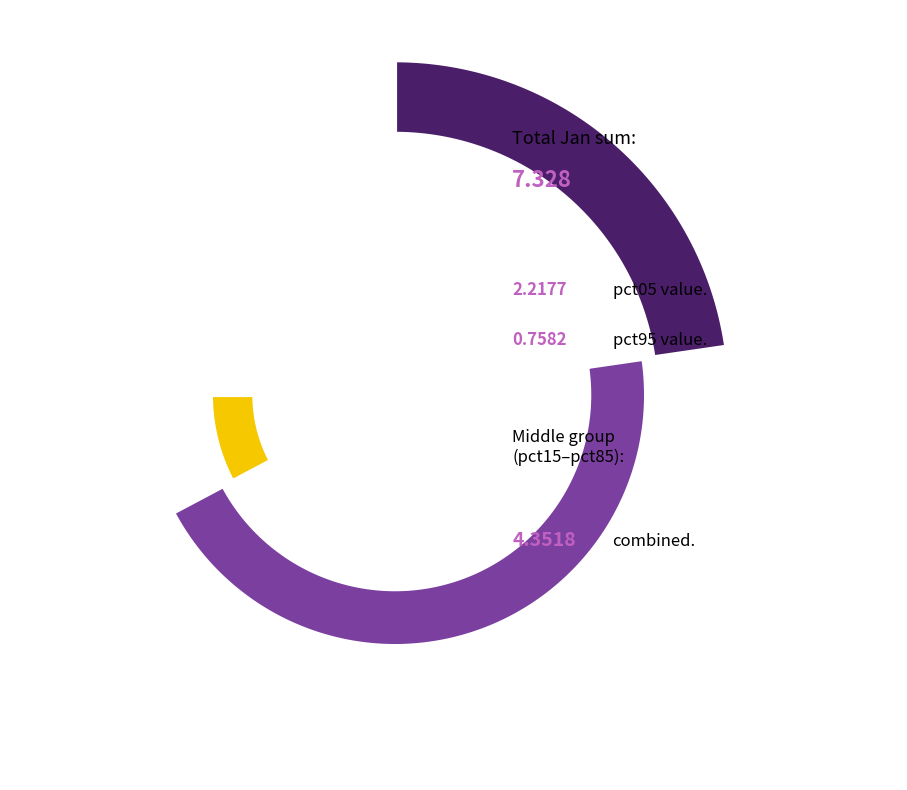

Is it true that pct85 is 1% of the pie?

False